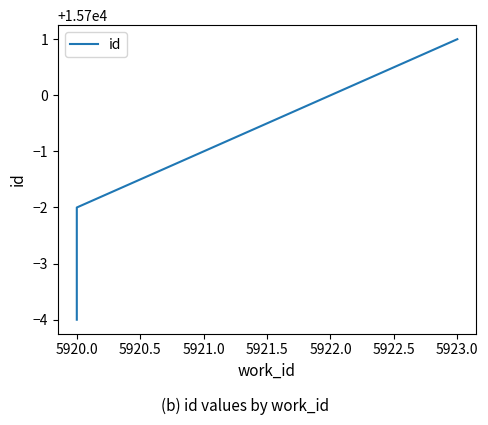

Reading right to left, what are all the values shown in this chart?

15701	15700	15698	15697	15696